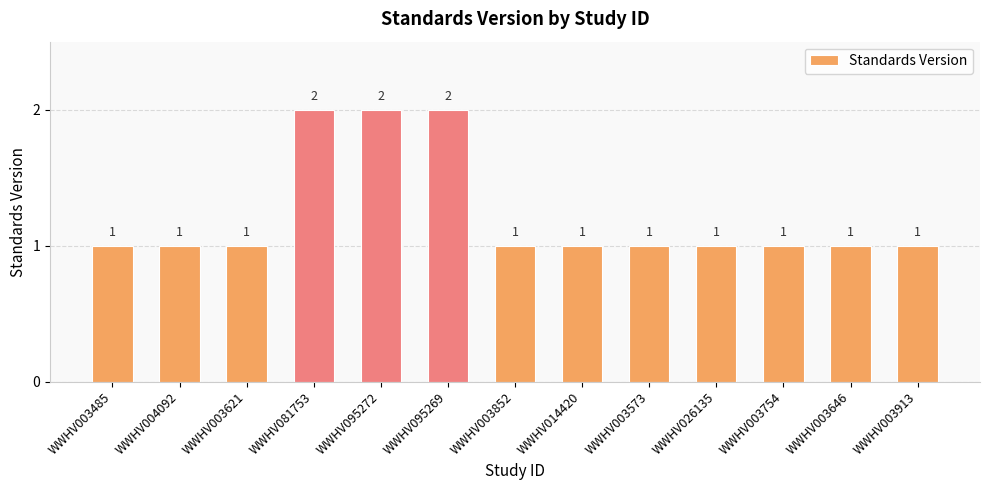

What is the difference between the values at WWHV003485 and WWHV095272?

1